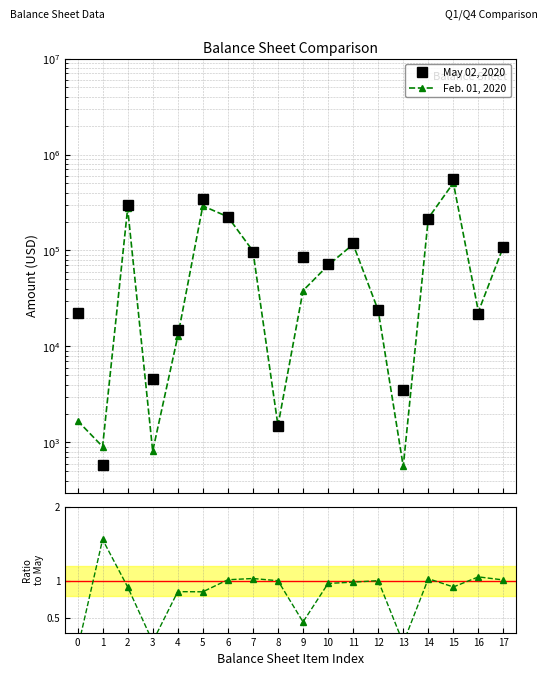

Which series has the largest range (max minus min)?

May 02, 2020